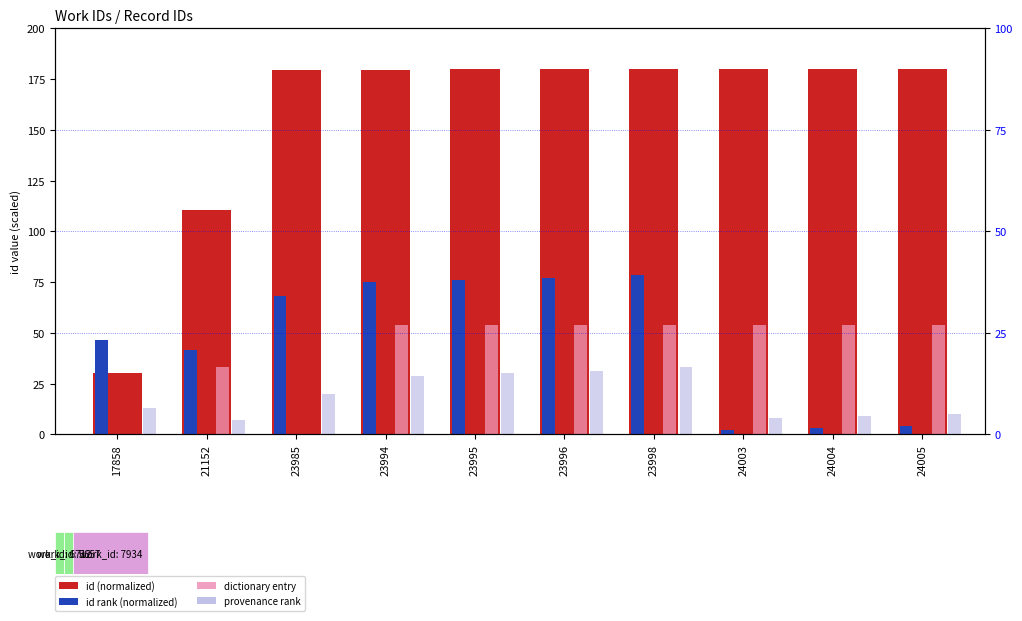

What is the maximum value for id (normalized)?

180.0